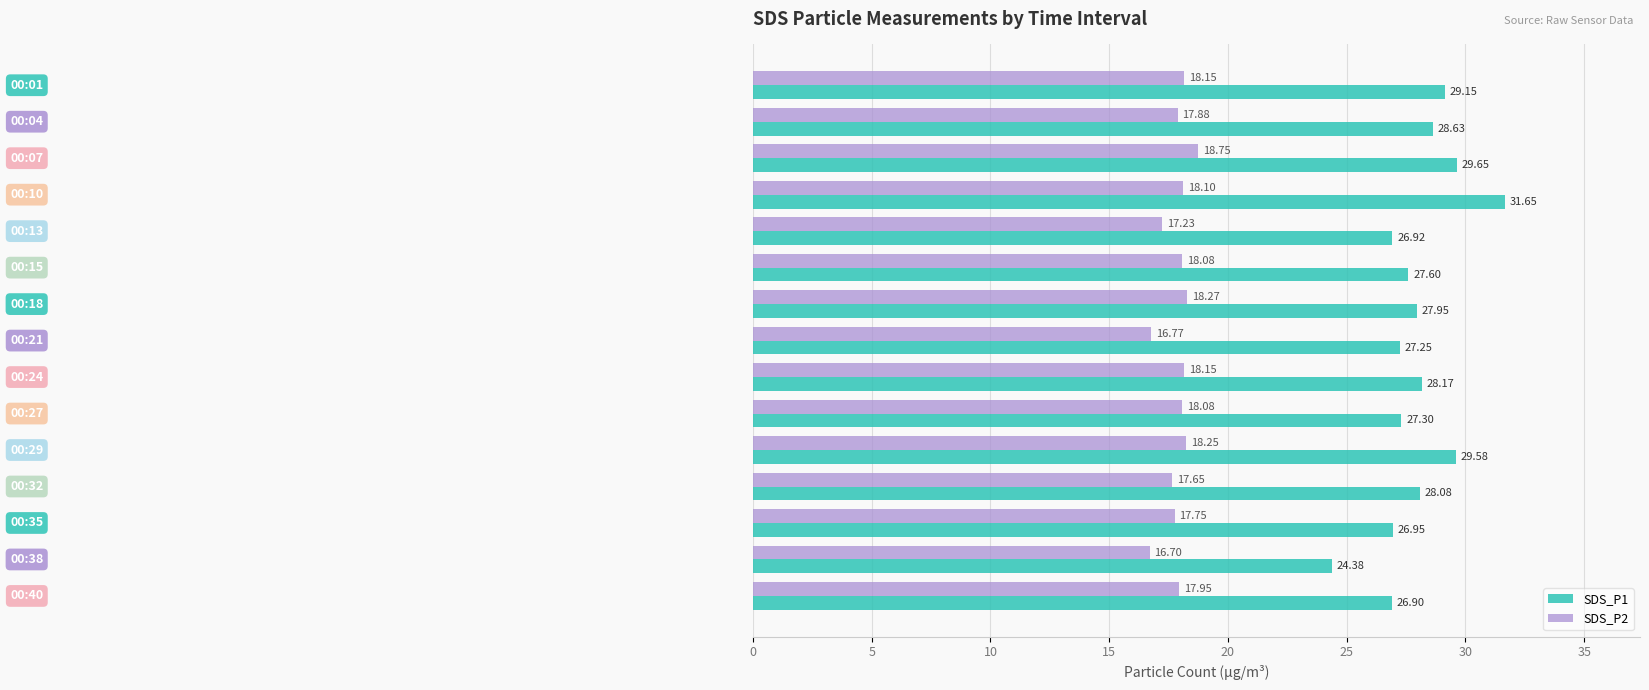

What is the sum of all SDS_P2 values?

267.8